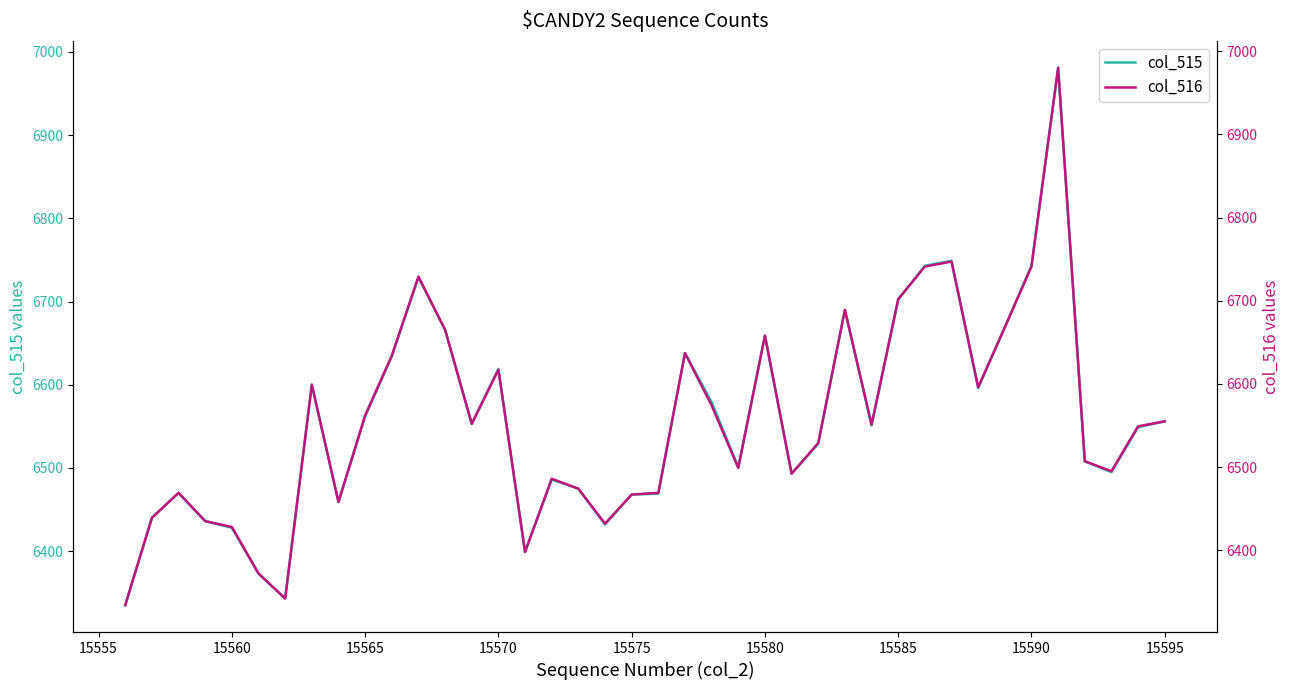

What is the highest value of the col_515 series?

6981